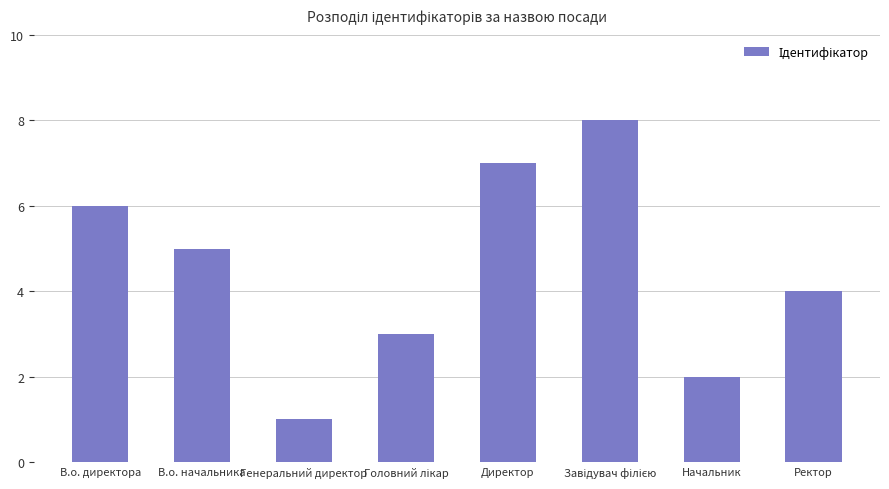

True or false: the data shows 9 at В.о. начальника.

False